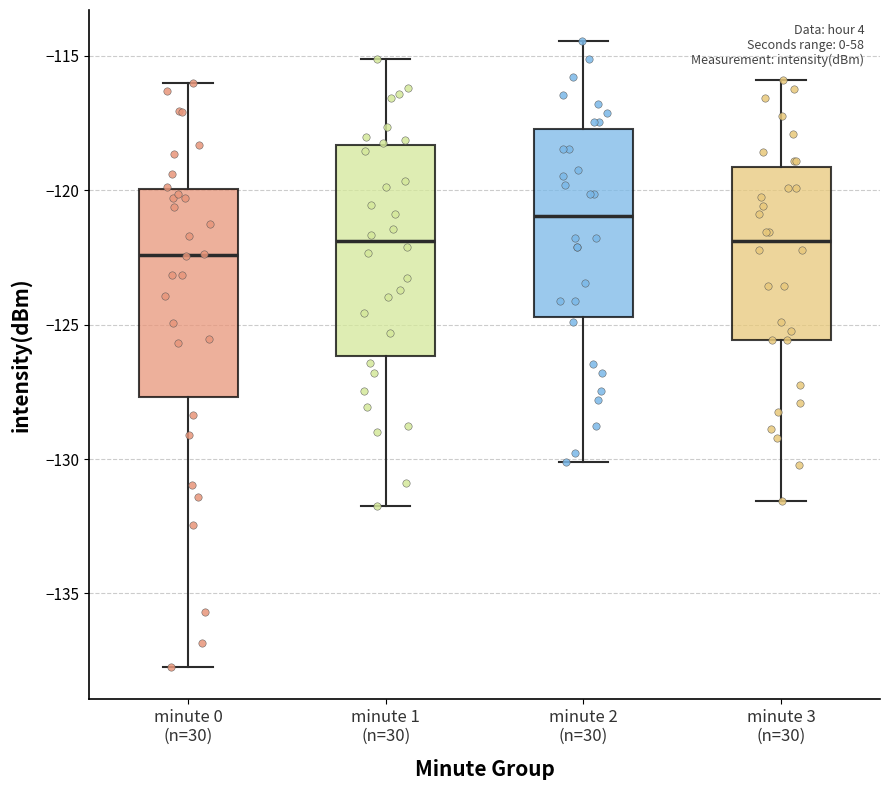

Reading left to right, read every box against the y-axis: the position of its median line, the range the box covers, and the ends of its whiskers. The values are not printed on the chart, so give them approximately, as read against the axis.

minute 0 (n=30): median -122.5, box -127.5 to -120.0, whiskers -138.0 to -116.0
minute 1 (n=30): median -122.0, box -126.0 to -118.5, whiskers -132.0 to -115.0
minute 2 (n=30): median -121.0, box -124.5 to -117.5, whiskers -130.0 to -114.5
minute 3 (n=30): median -122.0, box -125.5 to -119.0, whiskers -131.5 to -116.0